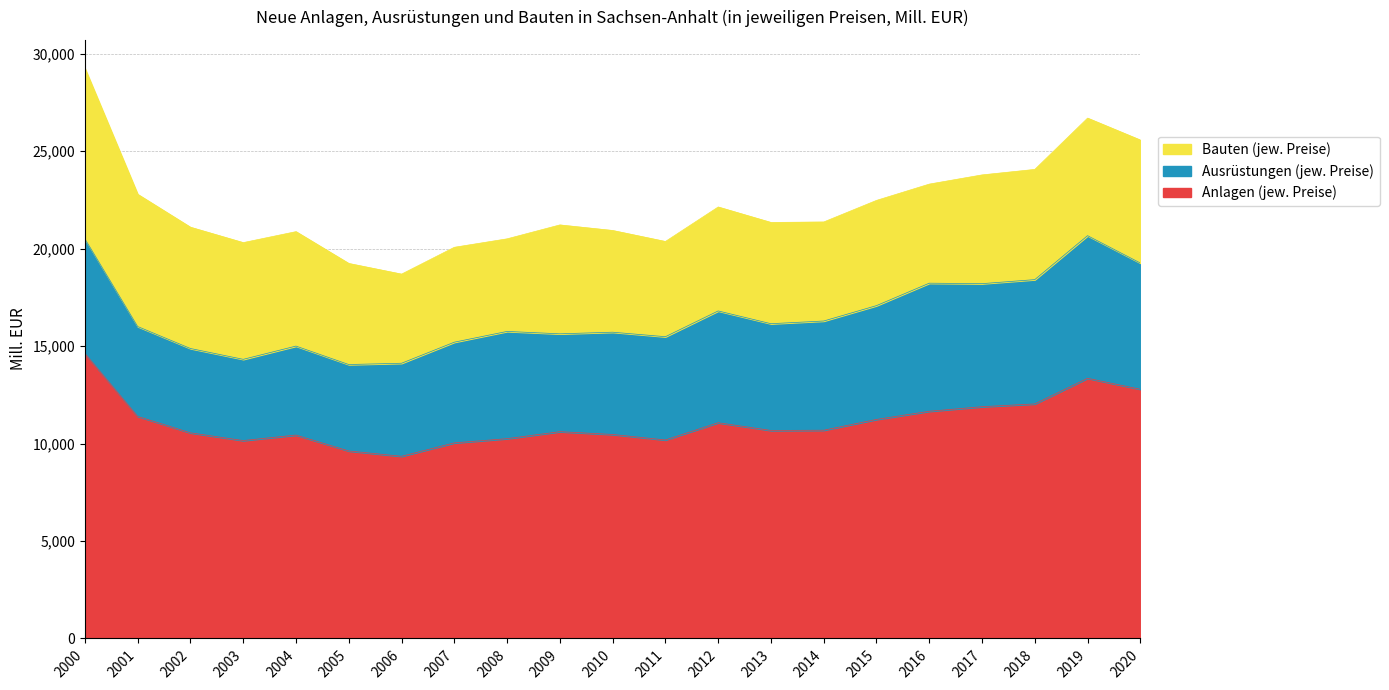

How many lines are shown in the chart?

3